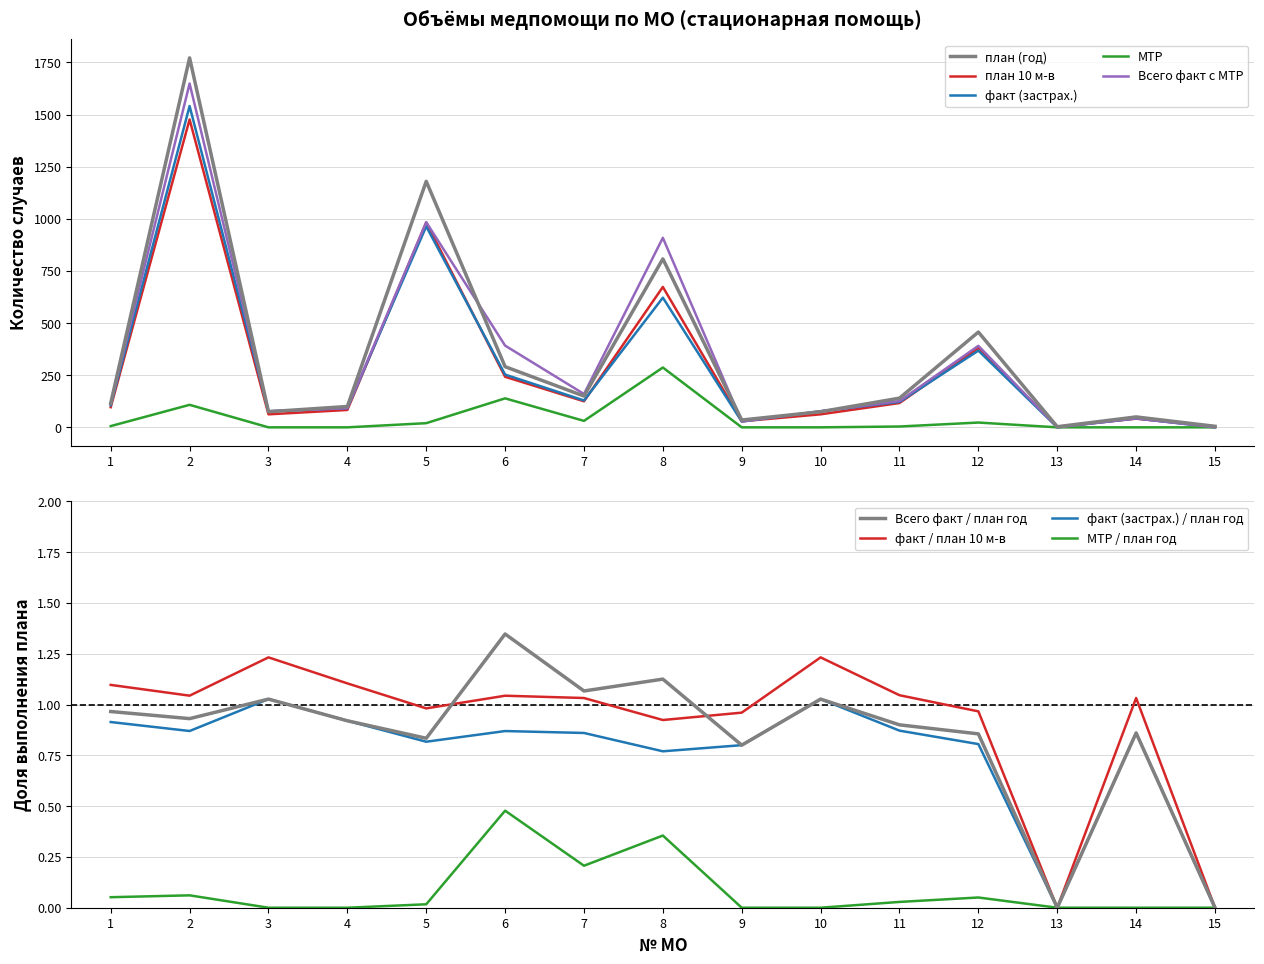

True or false: МТР (кол-во) has a value of 3.2 at 1.

False